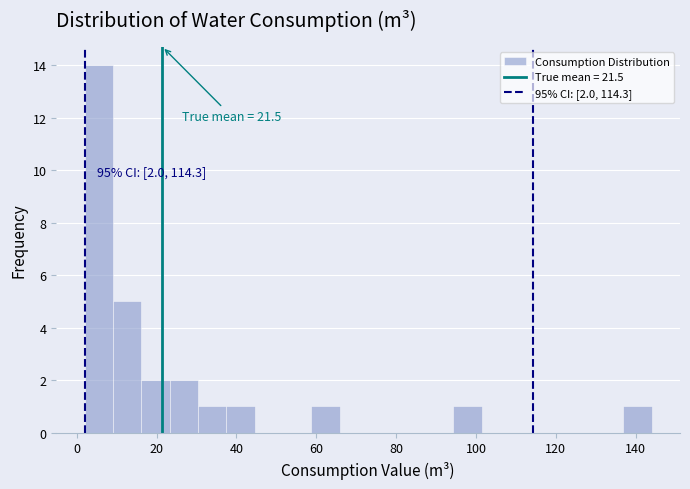

Read against the x-axis, roughly where is the centre of the tallest bar?

6